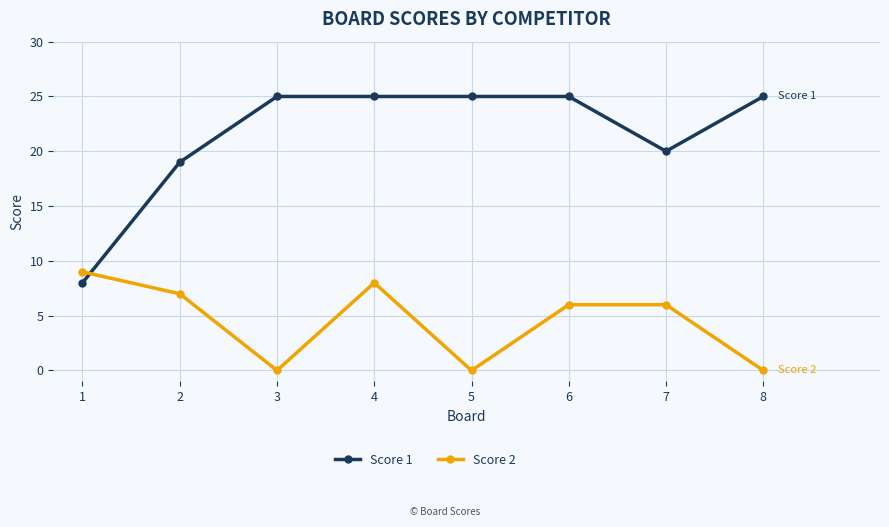

True or false: Score 2 has a value of 1 at 7.

False